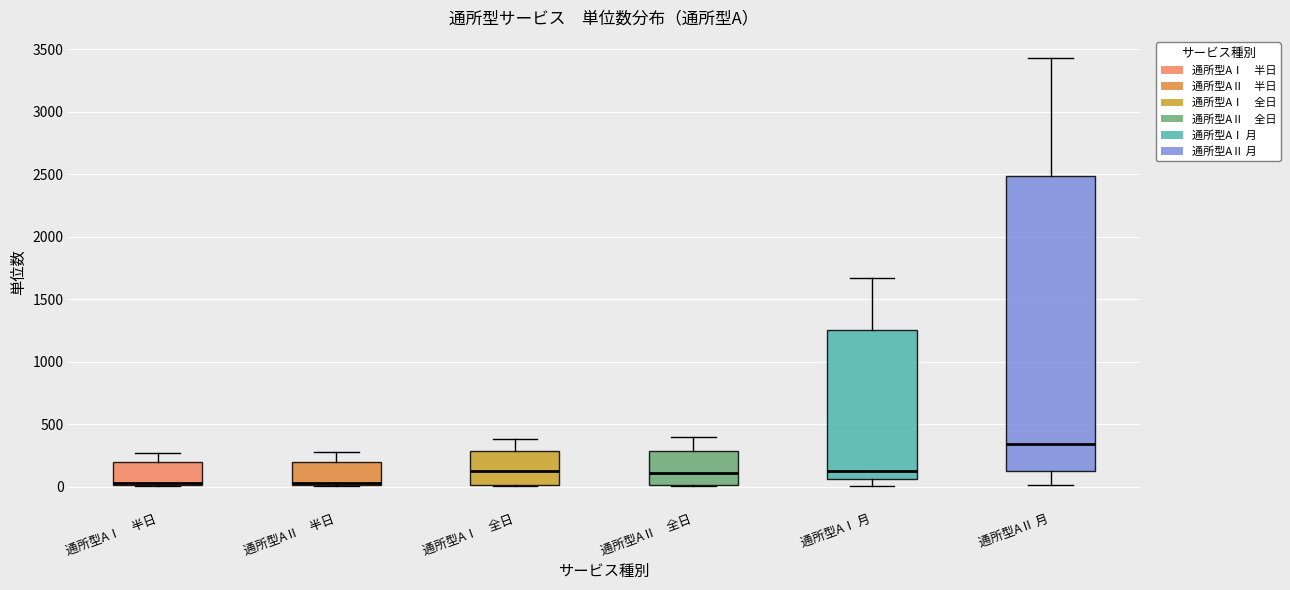

Reading left to right, read every box against the y-axis: the position of its median line, the range the box covers, and the ends of its whiskers. The values are not printed on the chart, so give them approximately, as read against the axis.

通所型AⅠ 半日: median 50, box 0 to 200, whiskers 0 to 250
通所型AⅡ 半日: median 50, box 0 to 200, whiskers 0 to 300
通所型AⅠ 全日: median 100, box 0 to 300, whiskers 0 to 400
通所型AⅡ 全日: median 100, box 0 to 300, whiskers 0 to 400
通所型AⅠ 月: median 100, box 50 to 1250, whiskers 0 to 1650
通所型AⅡ 月: median 350, box 150 to 2500, whiskers 0 to 3450